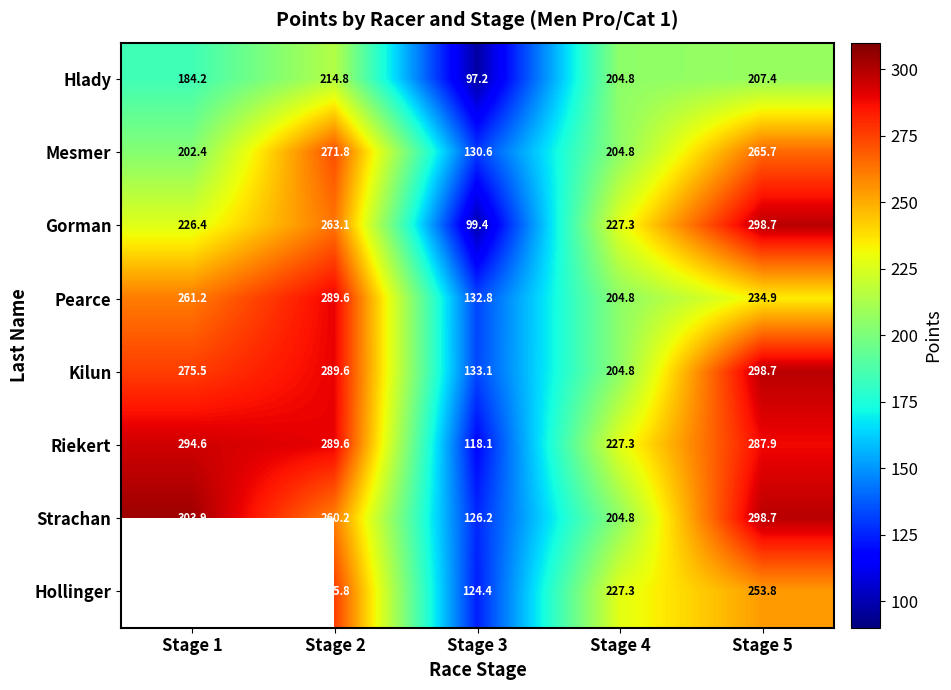

Which has a higher value, Stage 4 or Stage 1?

Stage 4